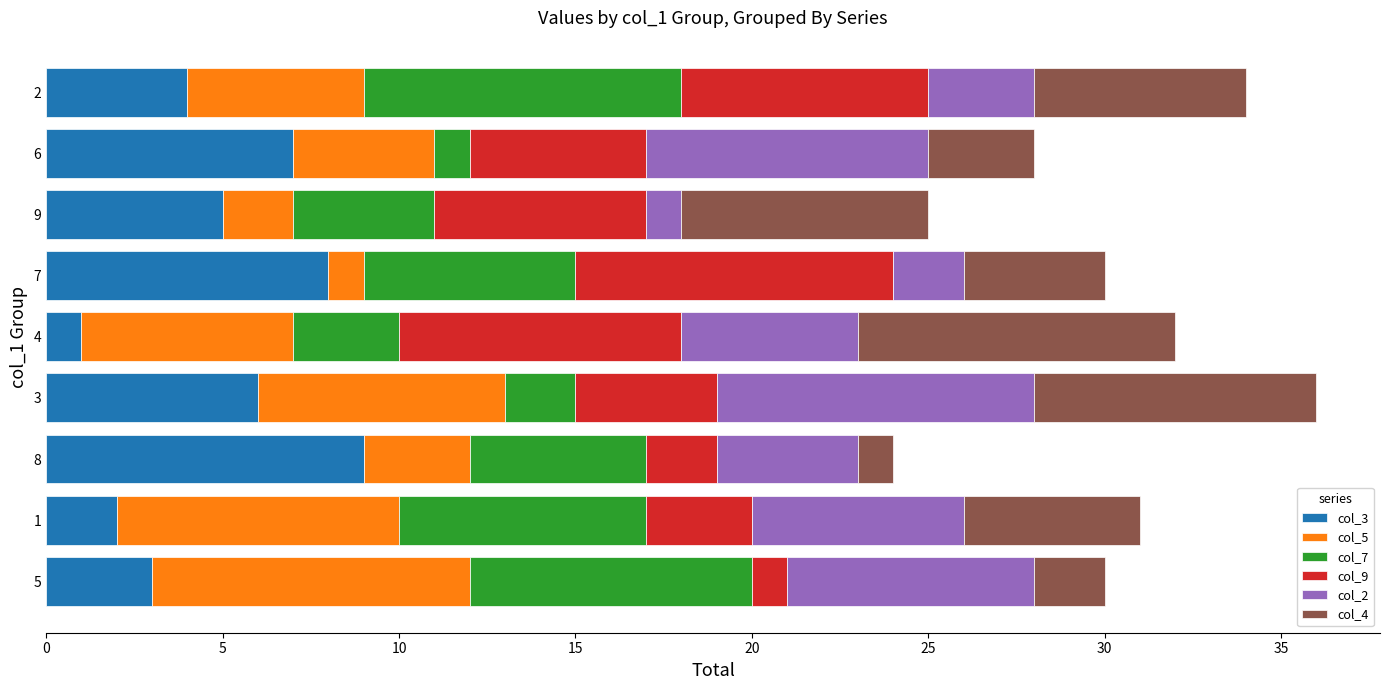

Is it true that col_3 equals 7 at 2?

False